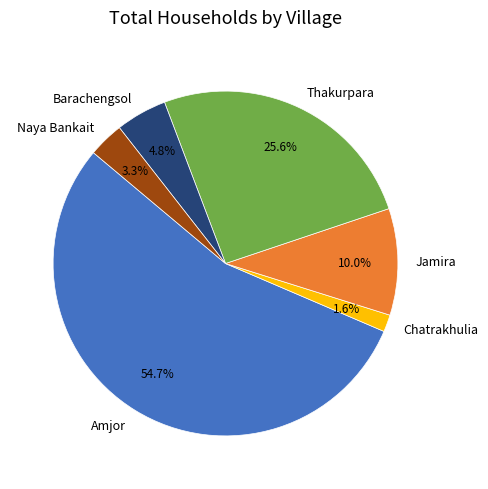

How many segments does this pie chart have?

6